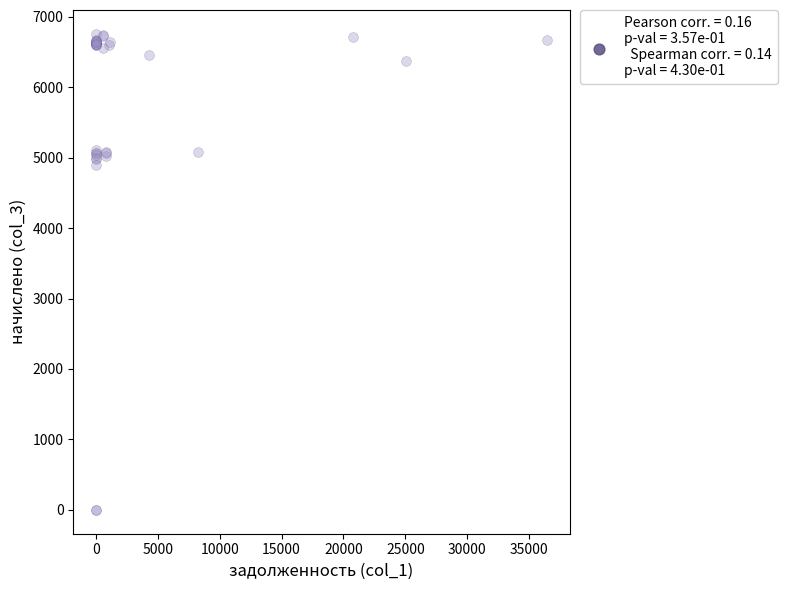

What Y value in the scatter plot is closest to 3378?

4901.8